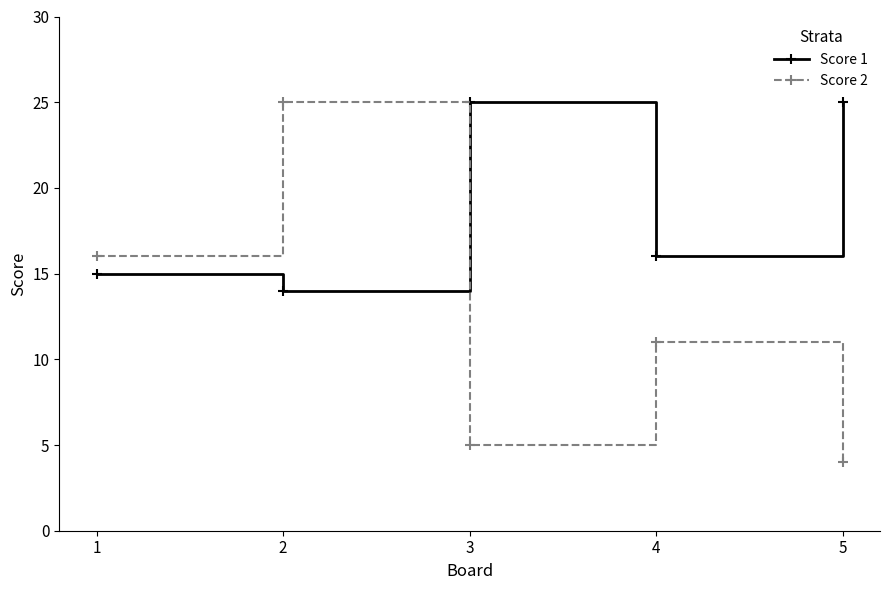

Which series has the widest spread of values?

Score 2